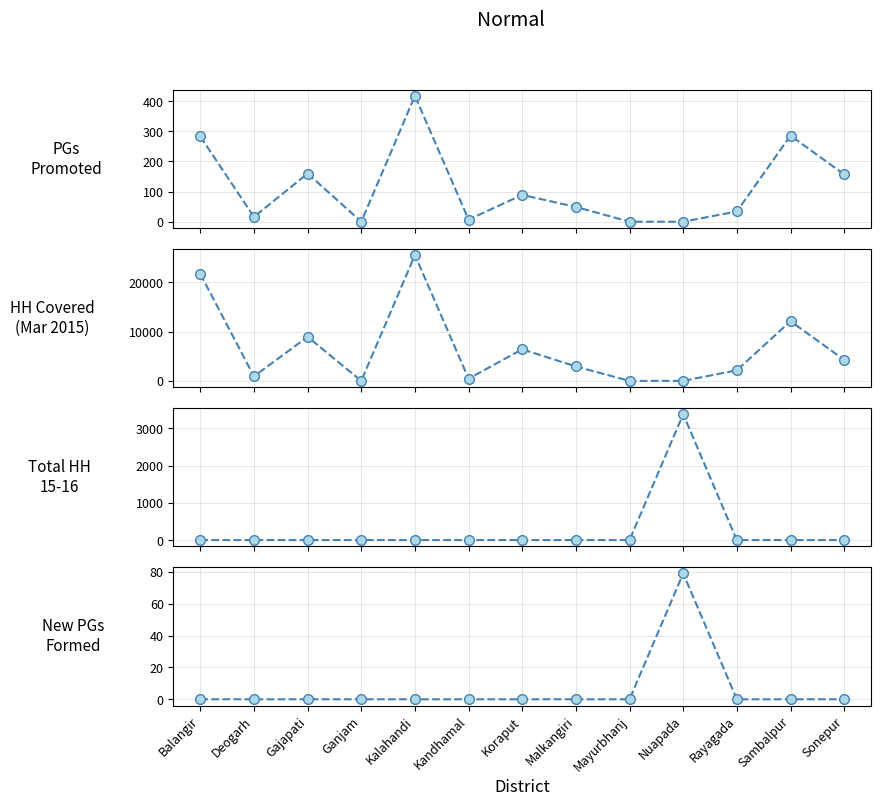

How many distinct data groups are displayed?

4